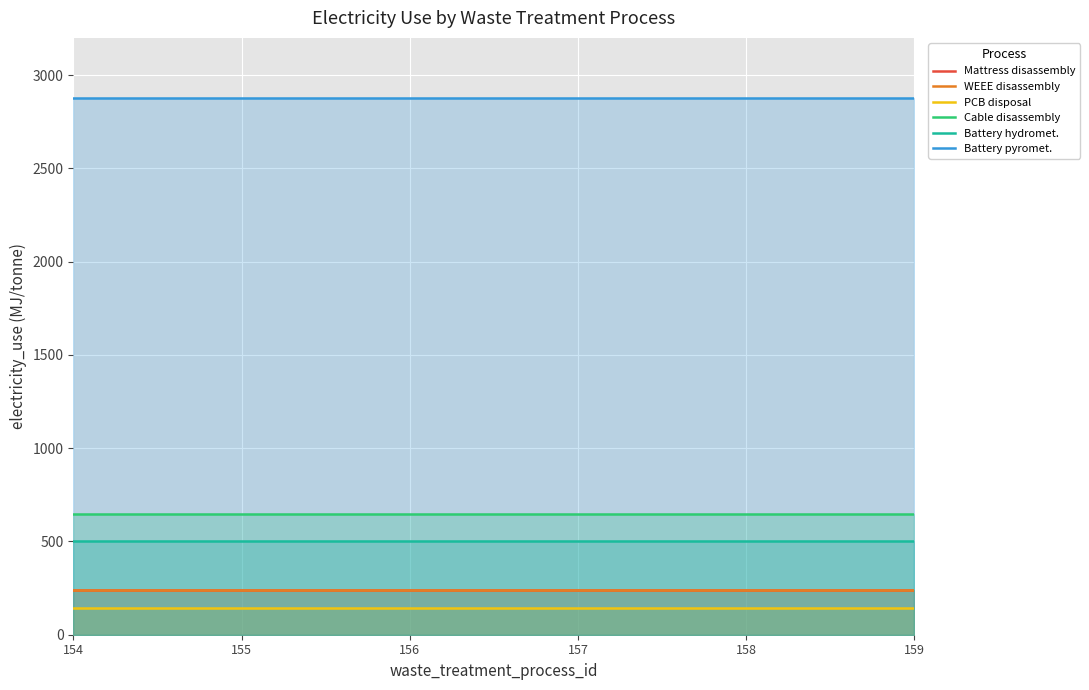

What is the value of the Cable disassembly point at the 3rd from the left?

647.9